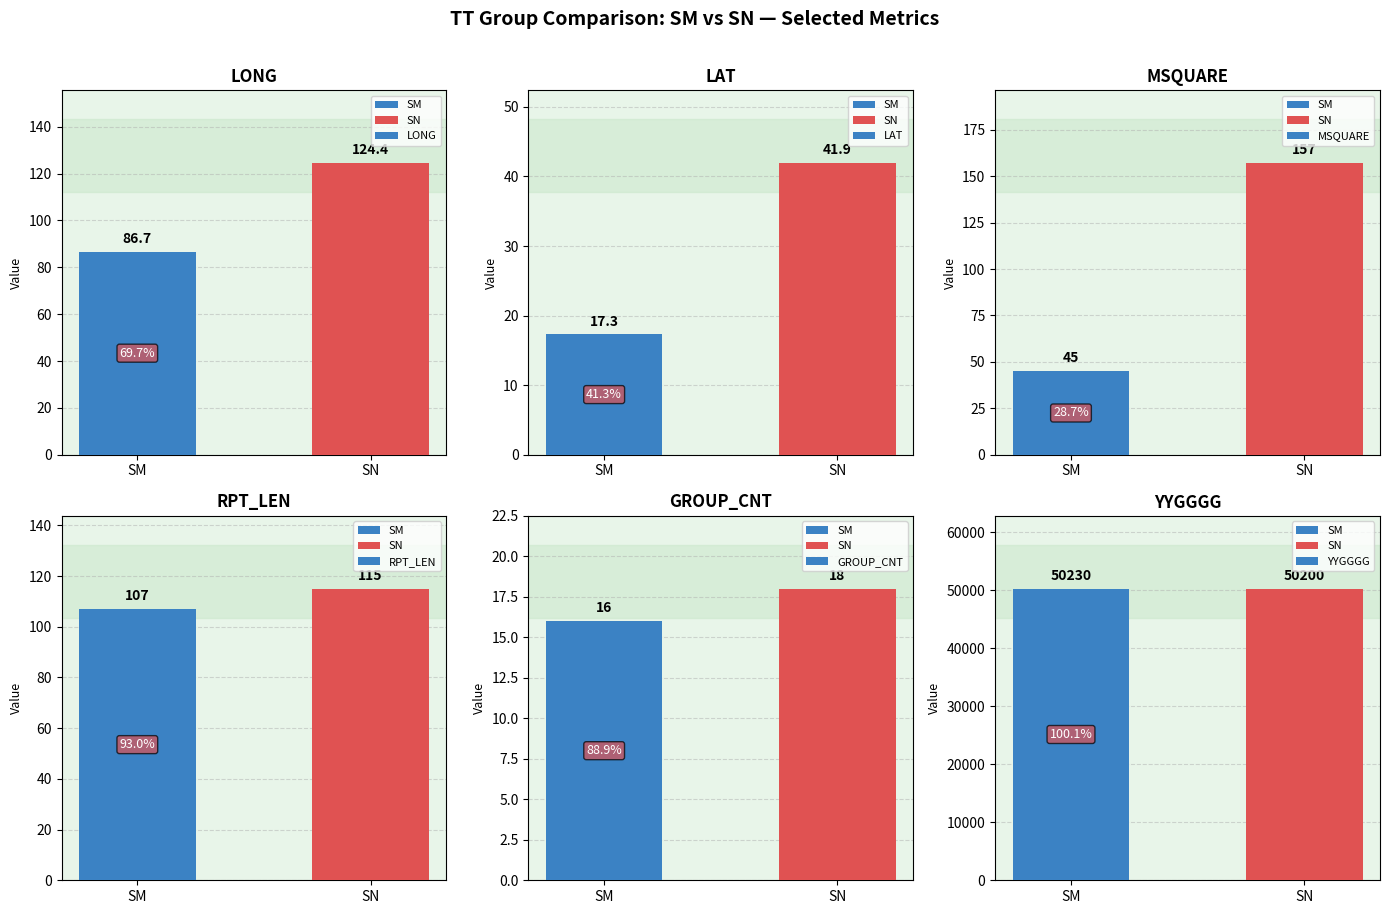

What is the difference between the highest and lowest values at SM?

50214.0